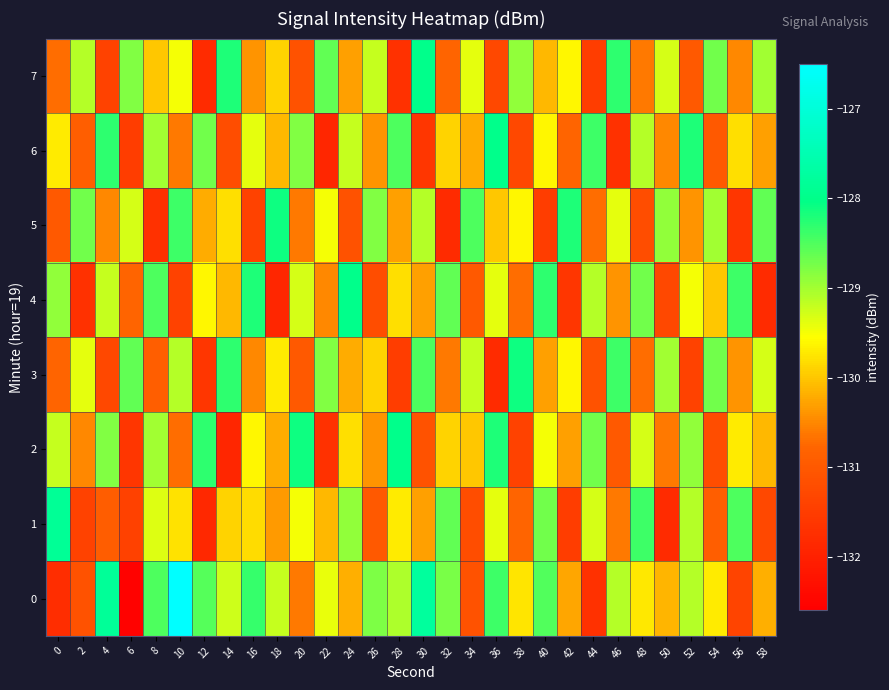

Reading left to right, extract all data points from this chart.

0: 0=-131.8	2=-131.1	4=-127.8	6=-132.5	8=-128.5	10=-126.5	12=-128.5	14=-129.3	16=-128.3	18=-129.2	20=-130.6	22=-129.4	24=-130.2	26=-128.8	28=-129.1	30=-127.8	32=-128.7	34=-131.1	36=-128.4	38=-129.8	40=-128.5	42=-130.2	44=-131.7	46=-129.1	48=-129.7	50=-130.1	52=-129.1	54=-129.7	56=-131.4	58=-130.2
1: 0=-127.9	2=-131.4	4=-130.9	6=-131.4	8=-129.4	10=-129.8	12=-131.9	14=-129.9	16=-129.8	18=-130.3	20=-129.5	22=-130.1	24=-128.9	26=-131.0	28=-129.7	30=-130.3	32=-128.6	34=-131.2	36=-129.4	38=-130.8	40=-128.7	42=-131.5	44=-129.3	46=-130.6	48=-128.4	50=-131.8	52=-129.1	54=-130.9	56=-128.5	58=-131.3
2: 0=-129.2	2=-130.5	4=-128.8	6=-131.6	8=-129.0	10=-130.7	12=-128.3	14=-131.9	16=-129.6	18=-130.2	20=-128.1	22=-131.7	24=-129.8	26=-130.4	28=-128.0	30=-131.1	32=-129.9	34=-130.0	36=-128.2	38=-131.4	40=-129.5	42=-130.3	44=-128.7	46=-131.0	48=-129.3	50=-130.6	52=-128.9	54=-131.2	56=-129.7	58=-130.1
3: 0=-130.8	2=-129.4	4=-131.3	6=-128.6	8=-130.9	10=-129.1	12=-131.6	14=-128.3	16=-130.5	18=-129.7	20=-131.0	22=-128.8	24=-130.2	26=-129.9	28=-131.5	30=-128.5	32=-130.6	34=-129.2	36=-131.8	38=-128.1	40=-130.3	42=-129.6	44=-131.1	46=-128.4	48=-130.7	50=-129.0	52=-131.4	54=-128.7	56=-130.4	58=-129.3
4: 0=-128.9	2=-131.7	4=-129.2	6=-130.8	8=-128.5	10=-131.4	12=-129.6	14=-130.1	16=-128.2	18=-131.9	20=-129.3	22=-130.5	24=-128.0	26=-131.2	28=-129.8	30=-130.3	32=-128.6	34=-131.0	36=-129.4	38=-130.7	40=-128.3	42=-131.6	44=-129.1	46=-130.4	48=-128.7	50=-131.3	52=-129.5	54=-130.0	56=-128.4	58=-131.8
5: 0=-131.0	2=-128.7	4=-130.5	6=-129.3	8=-131.7	10=-128.4	12=-130.2	14=-129.8	16=-131.4	18=-128.1	20=-130.6	22=-129.5	24=-131.1	26=-128.8	28=-130.3	30=-129.1	32=-131.8	34=-128.5	36=-130.0	38=-129.6	40=-131.5	42=-128.2	44=-130.7	46=-129.4	48=-131.2	50=-128.9	52=-130.4	54=-129.0	56=-131.6	58=-128.6
6: 0=-129.7	2=-130.9	4=-128.3	6=-131.5	8=-129.0	10=-130.6	12=-128.7	14=-131.2	16=-129.4	18=-130.1	20=-128.8	22=-131.9	24=-129.2	26=-130.4	28=-128.5	30=-131.6	32=-129.9	34=-130.2	36=-128.0	38=-131.3	40=-129.6	42=-130.8	44=-128.4	46=-131.7	48=-129.1	50=-130.5	52=-128.2	54=-131.0	56=-129.8	58=-130.3
7: 0=-130.7	2=-129.1	4=-131.4	6=-128.8	8=-130.0	10=-129.5	12=-131.8	14=-128.2	16=-130.4	18=-129.9	20=-131.1	22=-128.6	24=-130.3	26=-129.2	28=-131.7	30=-128.0	32=-130.8	34=-129.4	36=-131.3	38=-128.9	40=-130.1	42=-129.6	44=-131.5	46=-128.3	48=-130.6	50=-129.3	52=-131.0	54=-128.7	56=-130.5	58=-129.0